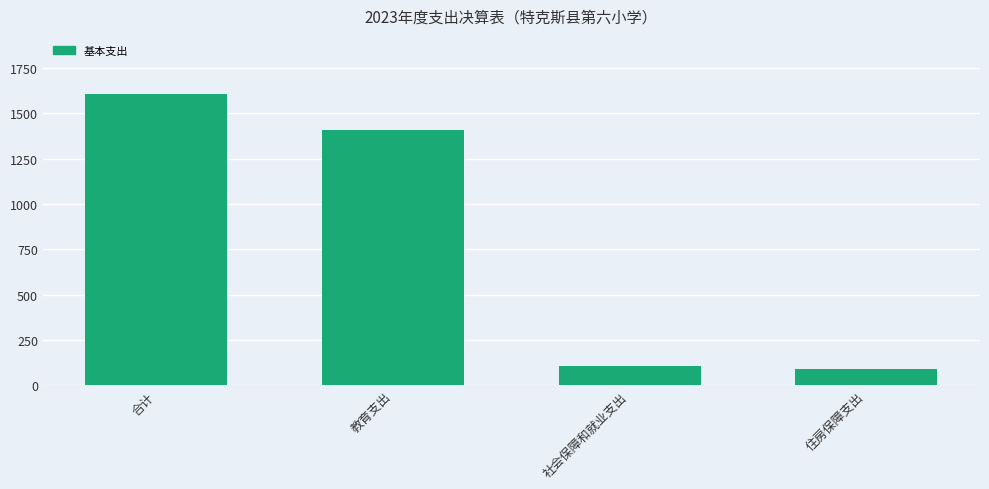

Where is the data nearest to the value 846?

教育支出